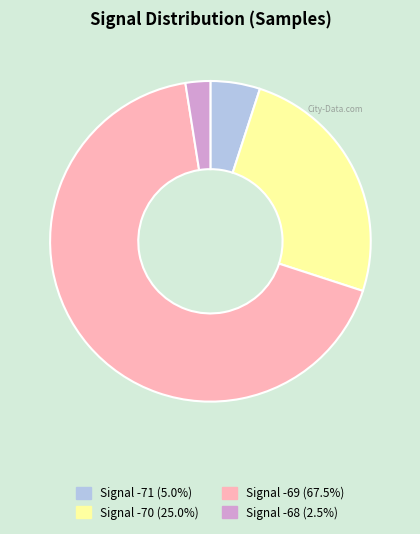

Does any single category account for the majority?

Yes